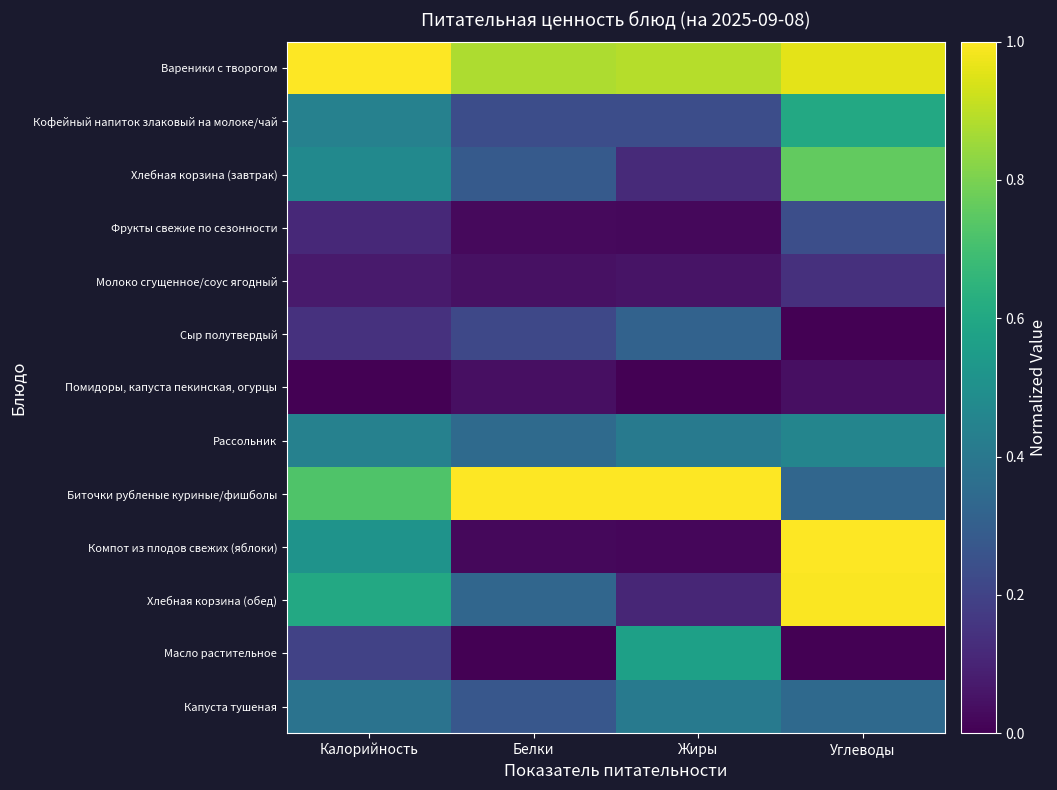

Rank the series at Калорийность from lowest to highest value.

Помидоры, капуста пекинская, огурцы, Молоко сгущенное/соус ягодный, Фрукты свежие по сезонности, Сыр полутвердый, Масло растительное, Капуста тушеная, Рассольник, Кофейный напиток злаковый на молоке/чай, Хлебная корзина (завтрак), Компот из плодов свежих (яблоки), Хлебная корзина (обед), Биточки рубленые куриные/фишболы, Вареники с творогом